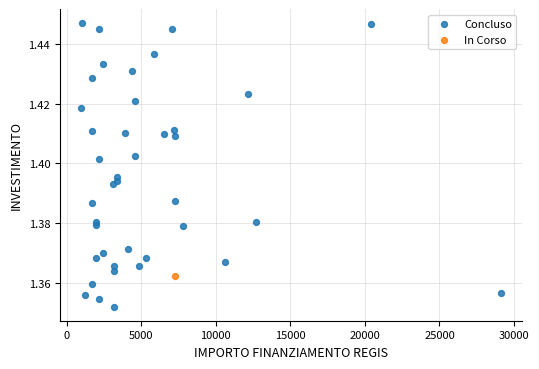

What are all the series names shown in the legend?

Concluso, In Corso